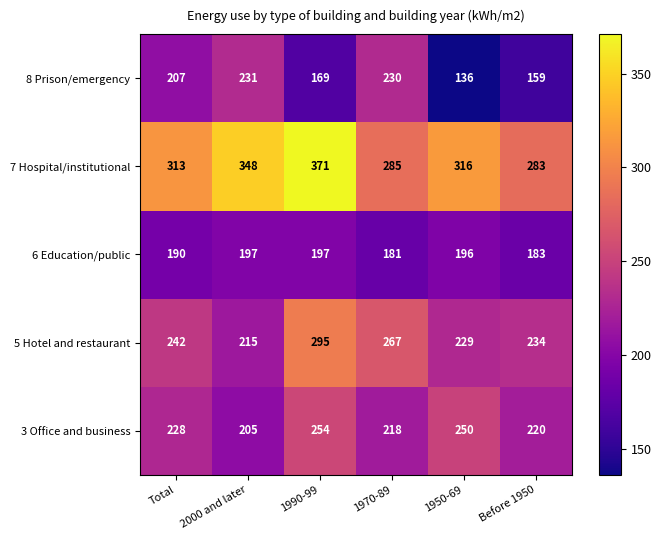

Where does the 7 Hospital/institutional series first go above 316?

2000 and later